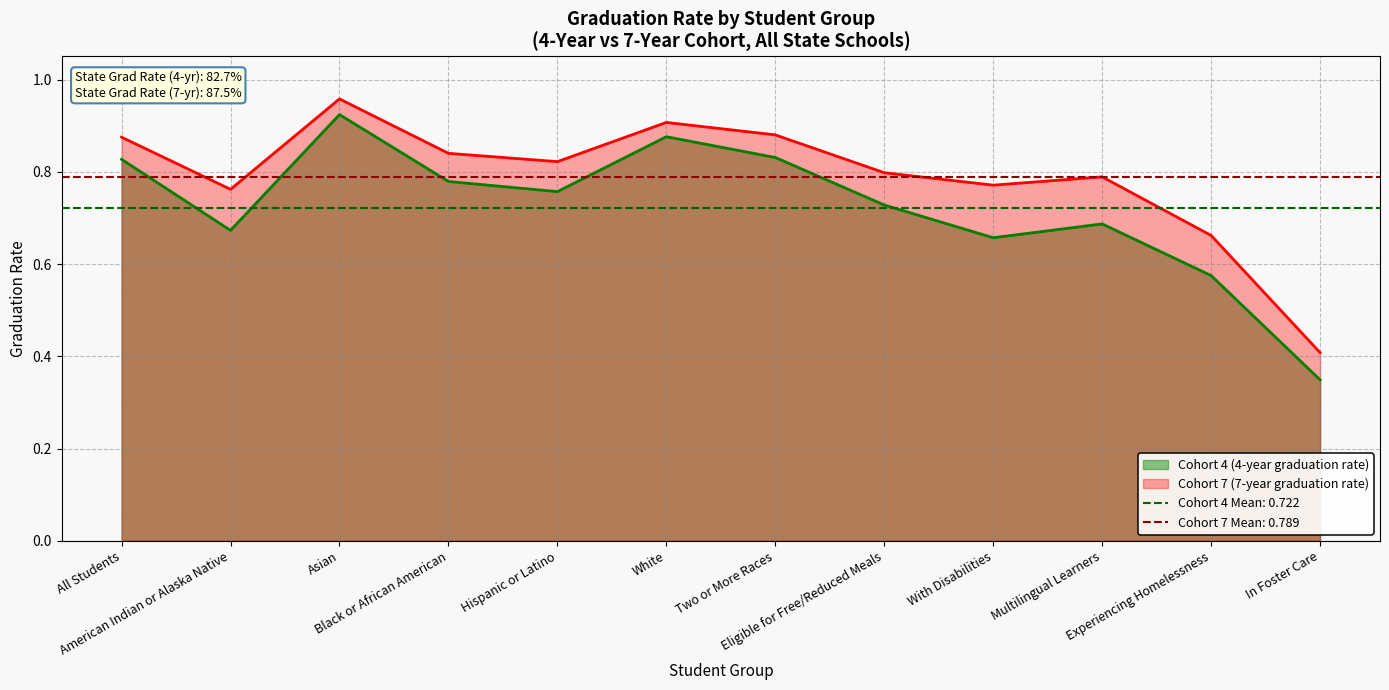

True or false: cohort_7 has more than 1 points higher than both neighbors.

True